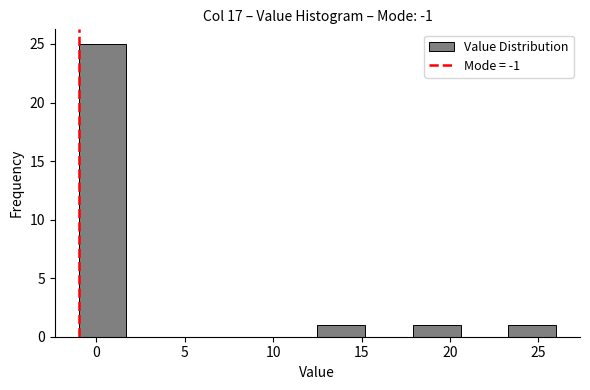

Reading left to right, list every bar in this chart as the range it spans on the x-axis followed by its height. Neither the bar edges nor the heights are printed on the chart, so give them approximately, as read against the axes.

-1.0 to 1.7: 25
1.7 to 4.4: 0
4.4 to 7.1: 0
7.1 to 9.8: 0
9.8 to 12.5: 0
12.5 to 15.2: 1
15.2 to 17.9: 0
17.9 to 20.6: 1
20.6 to 23.3: 0
23.3 to 26.0: 1